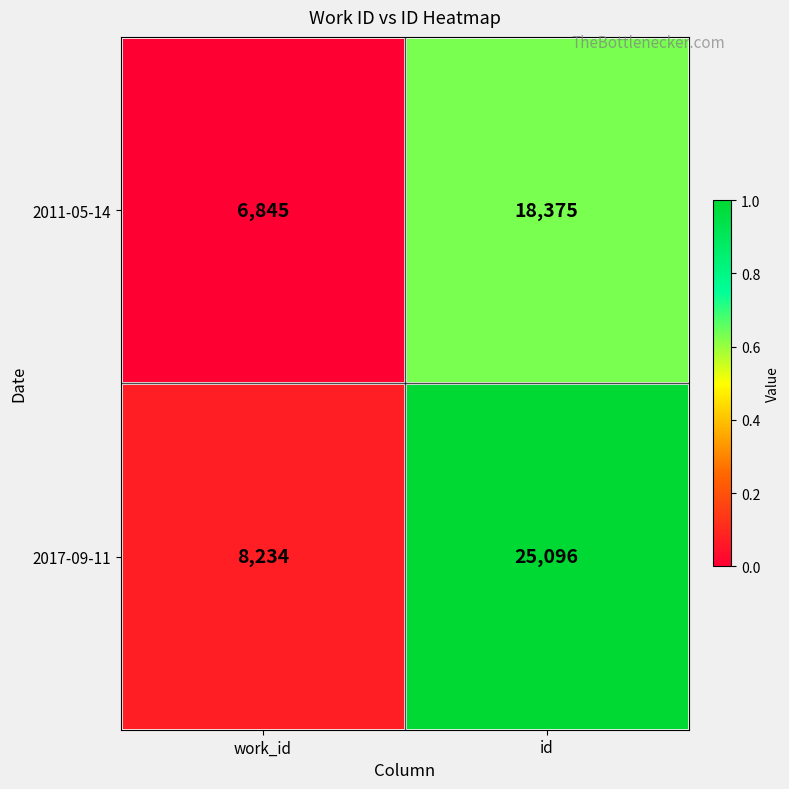

What is the difference between the maximum and minimum values in the 2011-05-14 series?

11530